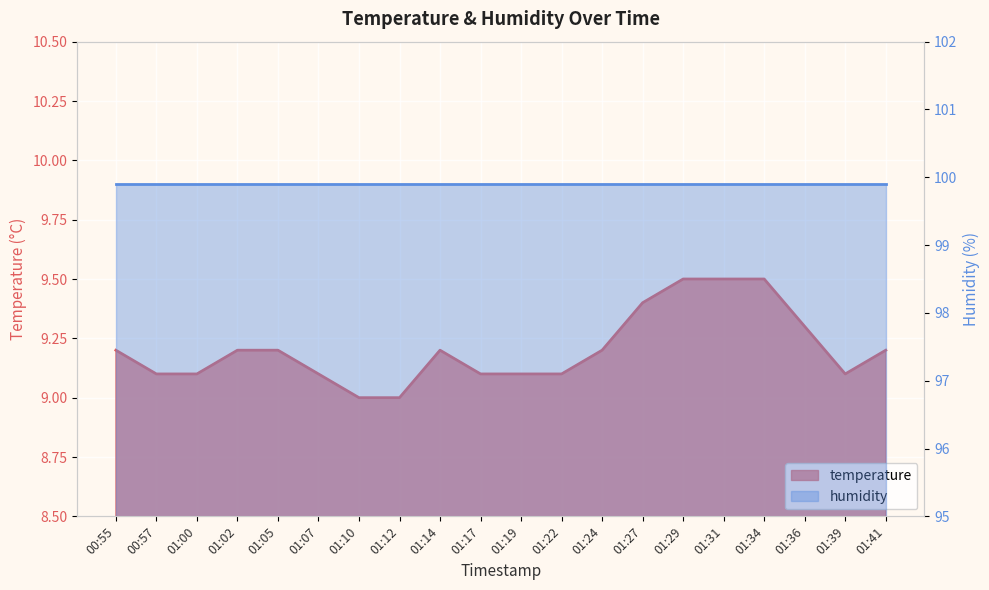

What is the value of the 2nd point from the left?

9.1